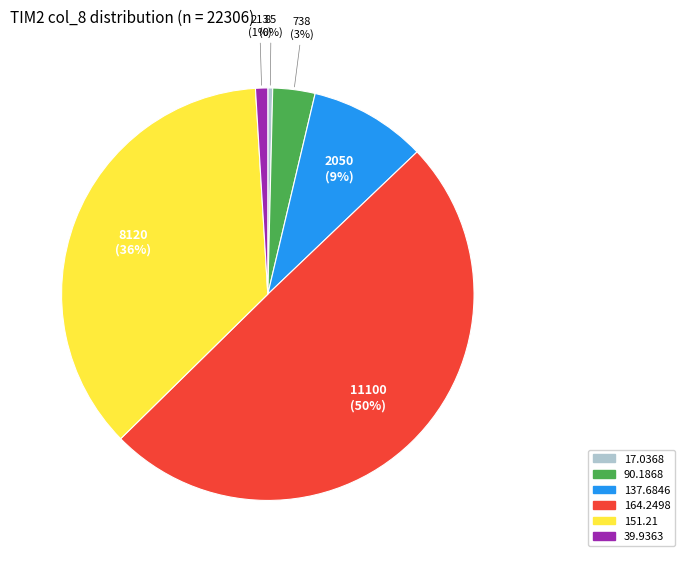

To the nearest percent, what is the difference between the 39.9363 and 164.2498 slice percentages?

49%